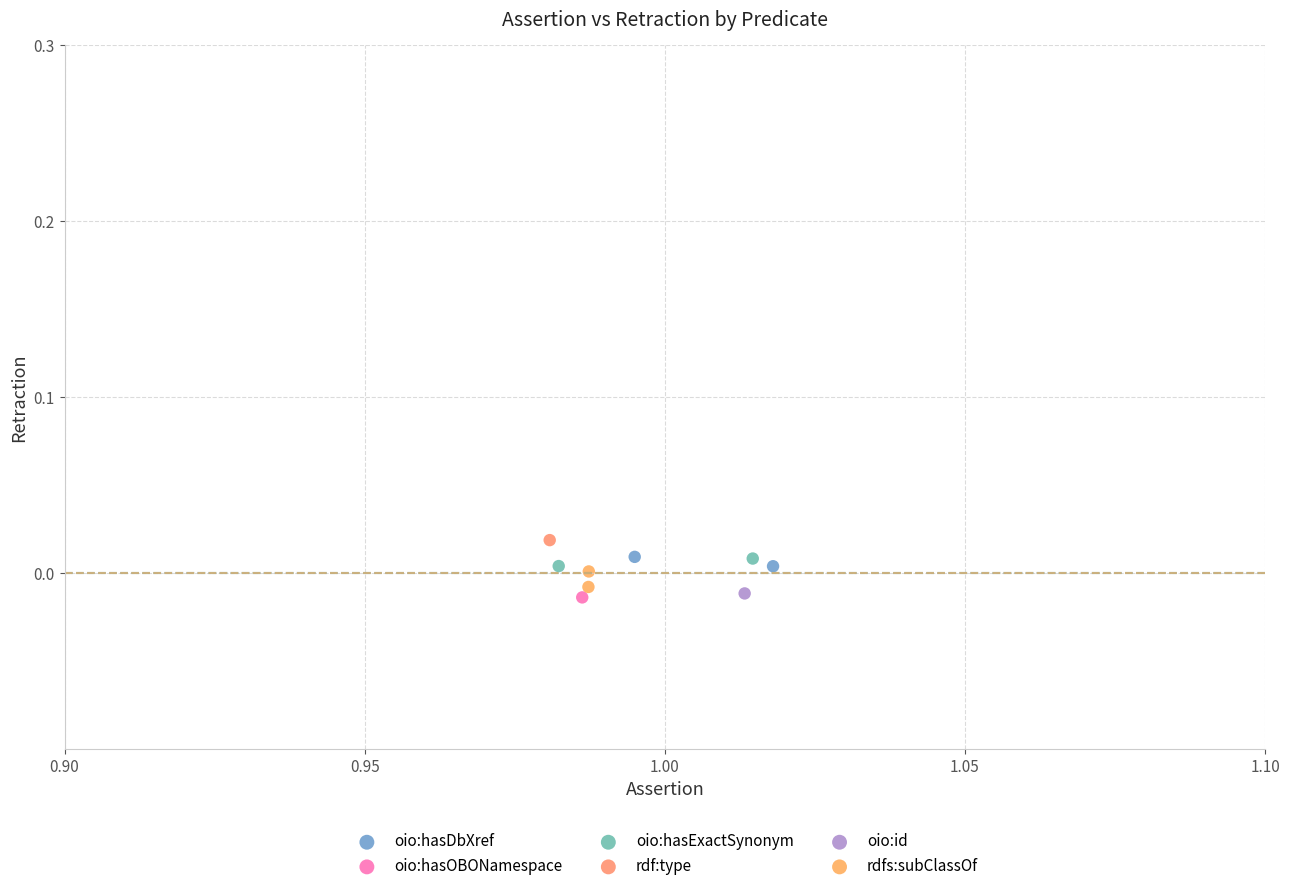

What are all the series names shown in the legend?

oio:hasDbXref, oio:hasOBONamespace, oio:hasExactSynonym, rdf:type, oio:id, rdfs:subClassOf